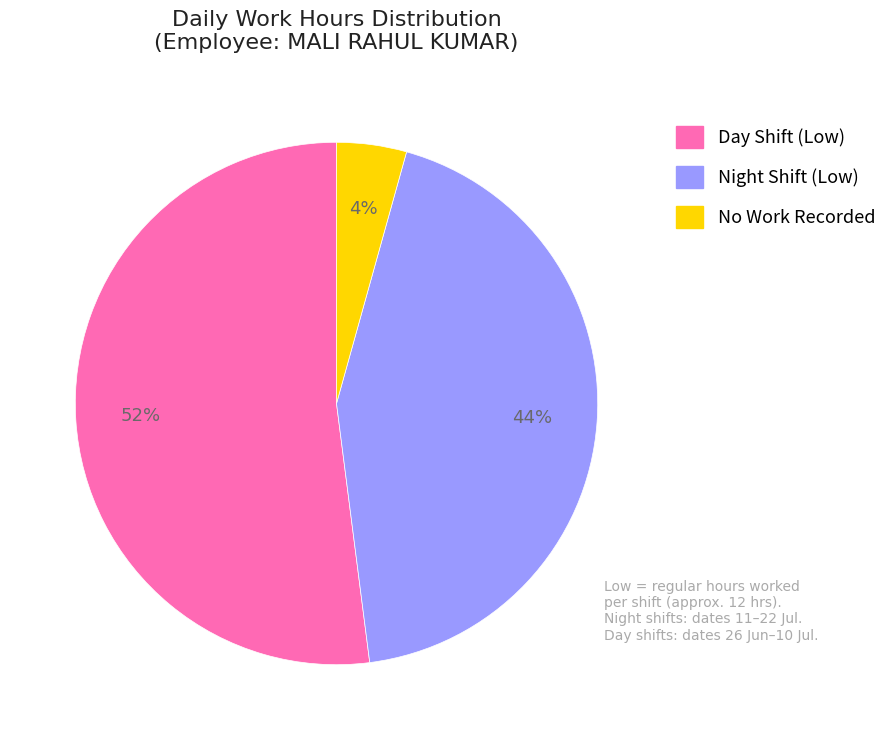

To the nearest percent, what is the average slice percentage?

33%